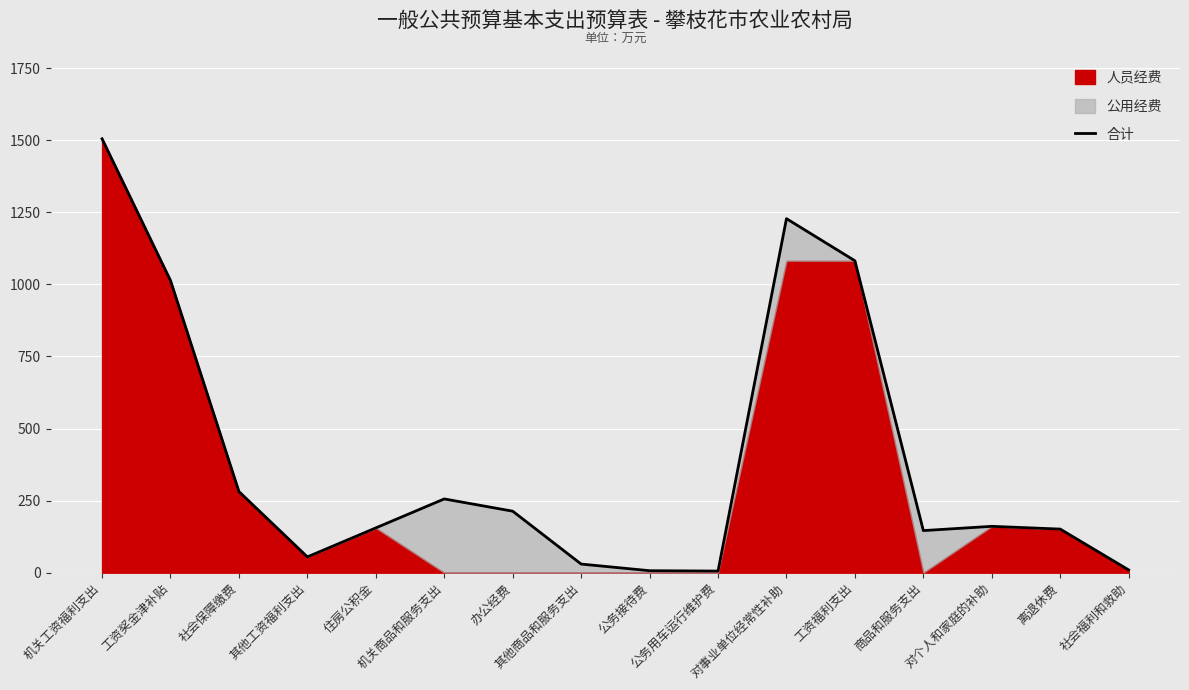

What is the average value?

393.6